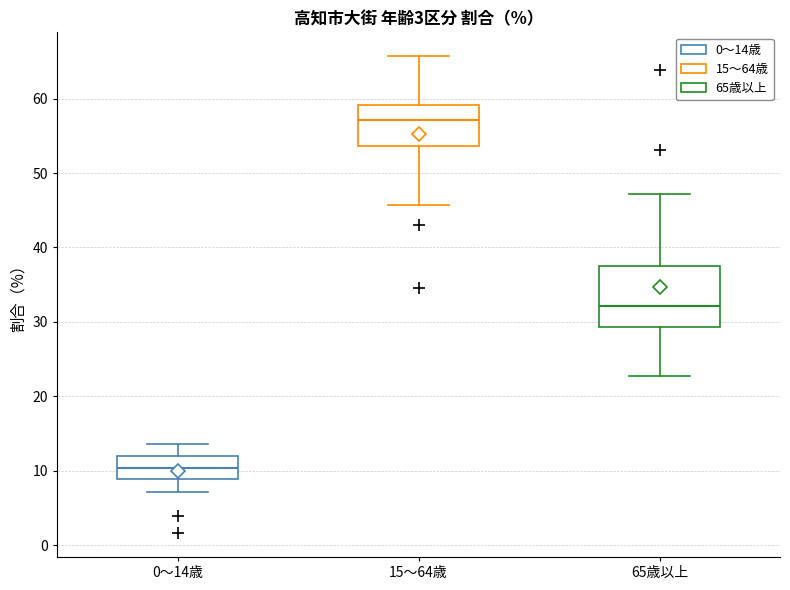

Reading left to right, read every box against the y-axis: the position of its median line, the range the box covers, and the ends of its whiskers. The values are not printed on the chart, so give them approximately, as read against the axis.

0～14歳: median 10, box 9 to 12, whiskers 7 to 14
15～64歳: median 57, box 54 to 59, whiskers 46 to 66
65歳以上: median 32, box 29 to 37, whiskers 23 to 47